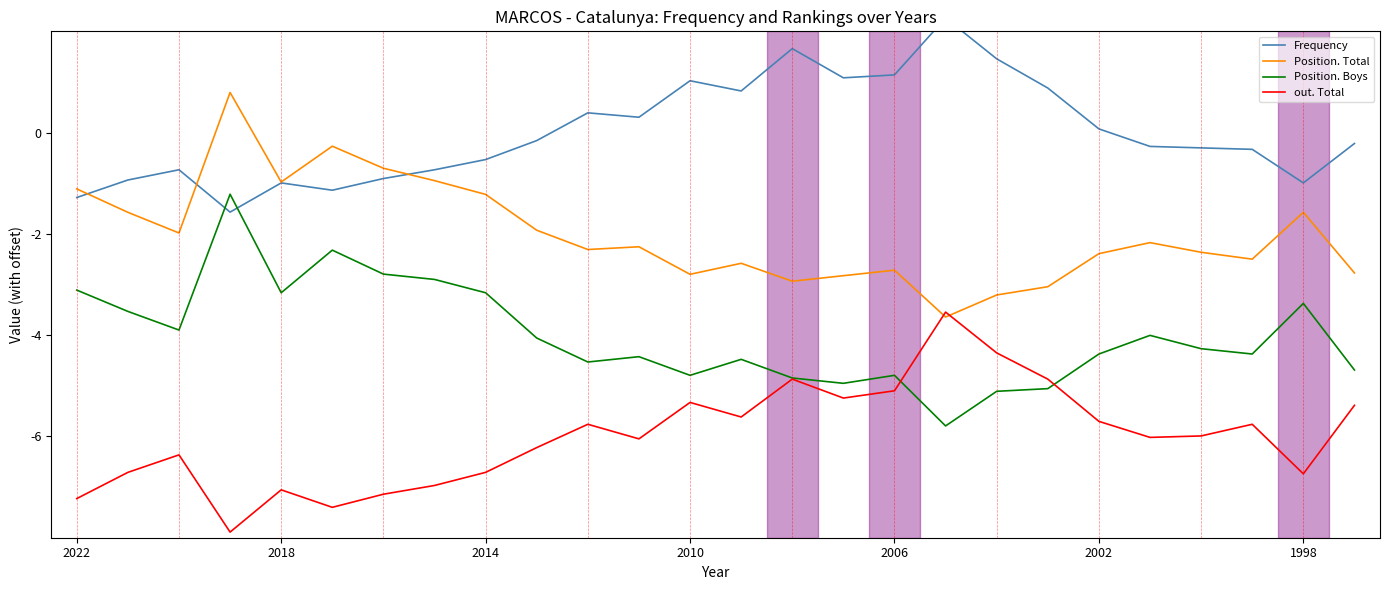

Reading left to right, list all the values displayed in this chart.

Frequency: -1.3	-0.9	-0.7	-1.6	-1.0	-1.1	-0.9	-0.7	-0.5	-0.2	0.4	0.3	1.0	0.8	1.7	1.1	1.1	2.3	1.5	0.9	0.1	-0.3	-0.3	-0.3	-1.0	-0.2
Position. Total: -1.1	-1.6	-2.0	0.8	-1.0	-0.3	-0.7	-0.9	-1.2	-1.9	-2.3	-2.3	-2.8	-2.6	-2.9	-2.8	-2.7	-3.6	-3.2	-3.0	-2.4	-2.2	-2.4	-2.5	-1.6	-2.8
Position. Boys: -3.1	-3.5	-3.9	-1.2	-3.2	-2.3	-2.8	-2.9	-3.2	-4.1	-4.5	-4.4	-4.8	-4.5	-4.8	-5.0	-4.8	-5.8	-5.1	-5.1	-4.4	-4.0	-4.3	-4.4	-3.4	-4.7
out. Total: -7.2	-6.7	-6.4	-7.9	-7.1	-7.4	-7.1	-7.0	-6.7	-6.2	-5.8	-6.0	-5.3	-5.6	-4.9	-5.2	-5.1	-3.5	-4.4	-4.9	-5.7	-6.0	-6.0	-5.8	-6.7	-5.4